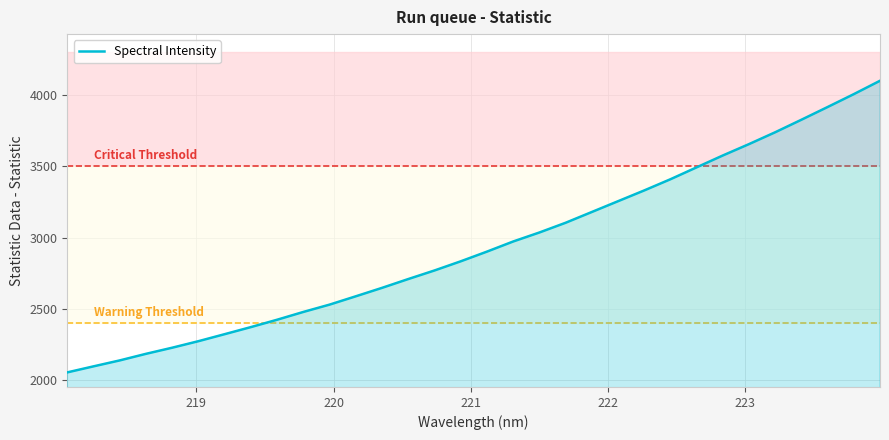

What is the sum of all values?

94139.9